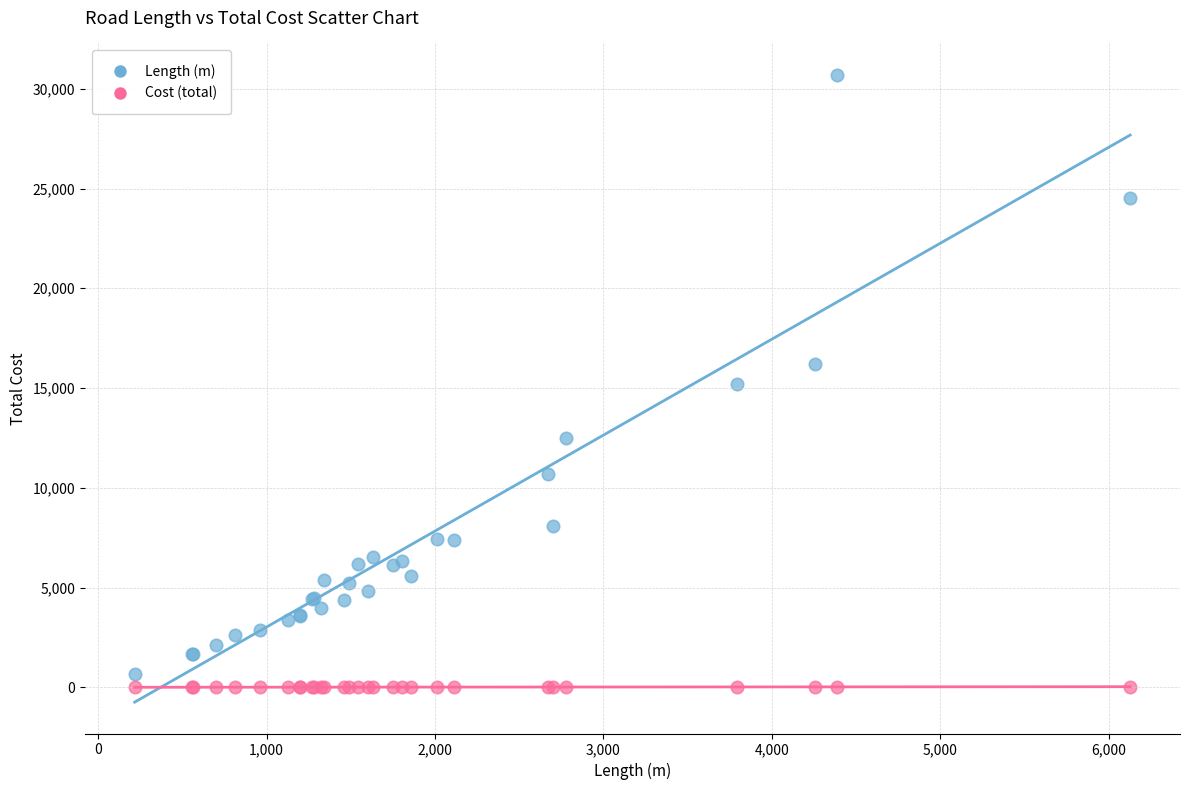

What are all the series names shown in the legend?

Length (m), Cost (total)